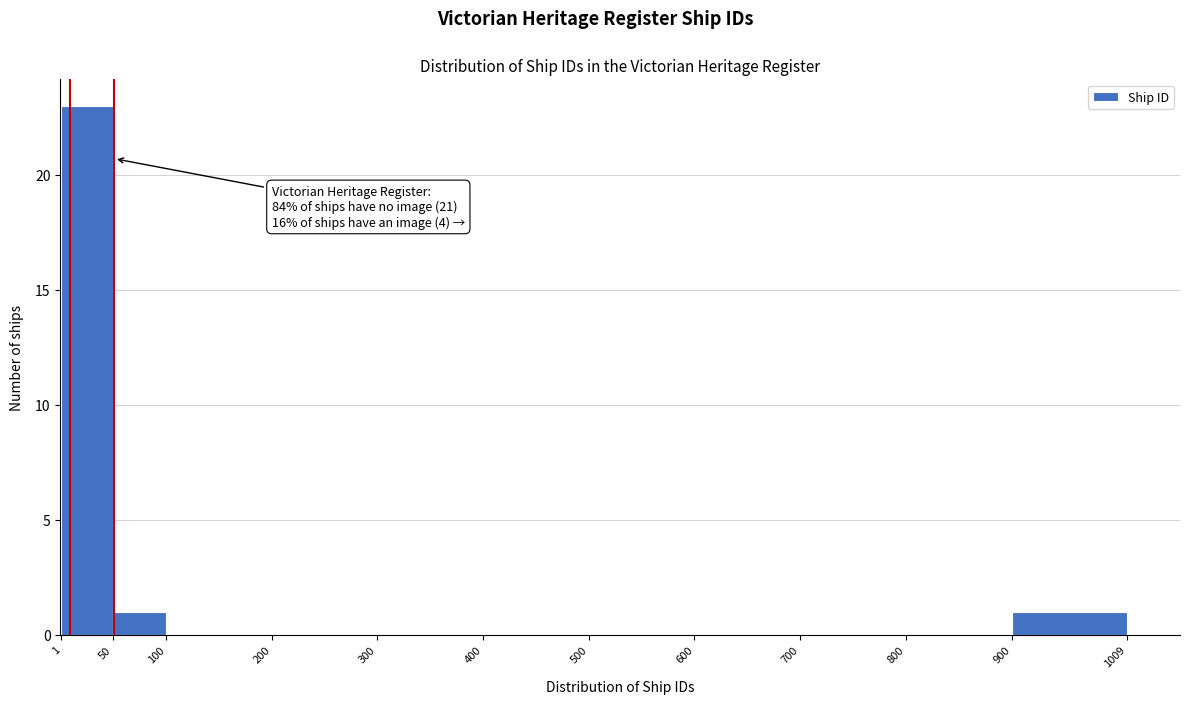

Over which range of the x-axis is the bar tallest?

1 to 50